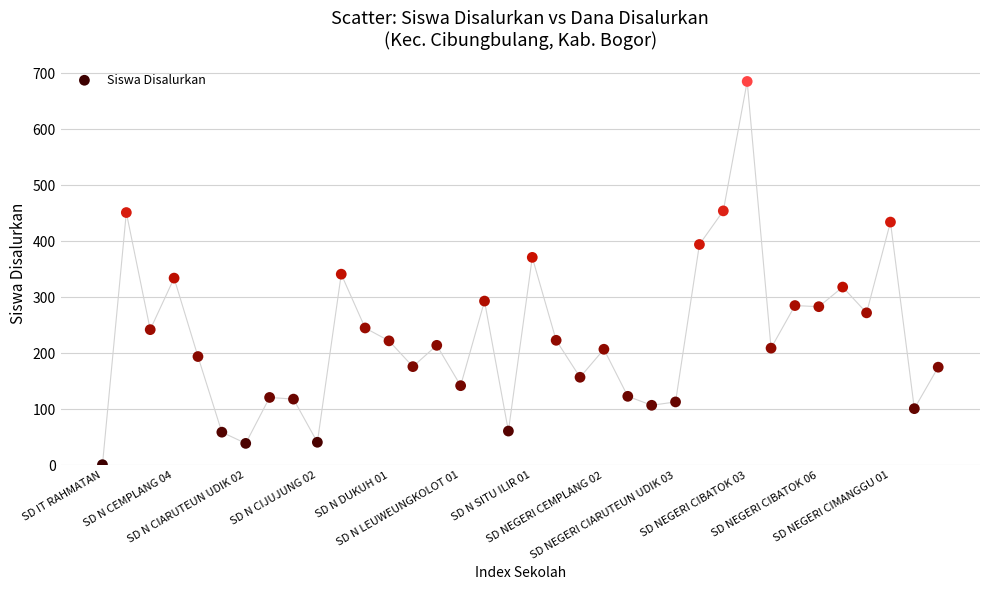

What is the range of Y values (max minus min)?

684